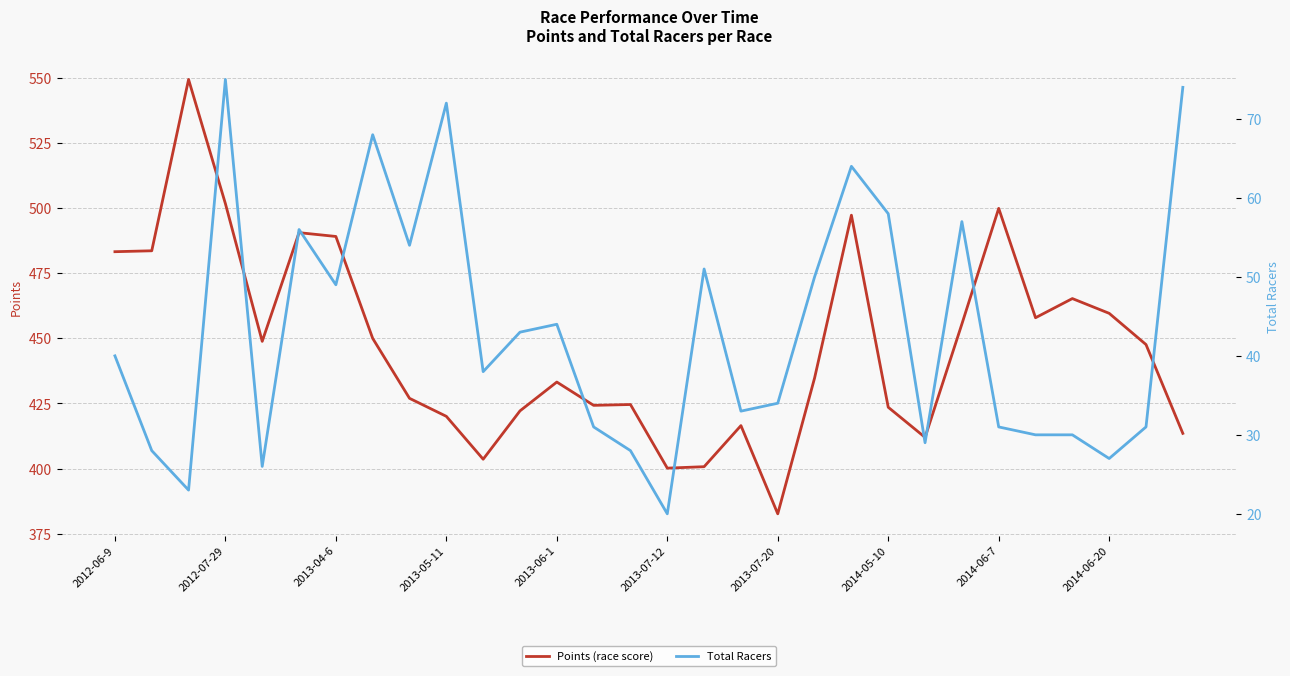

Does the chart display data point markers on the line(s)?

No